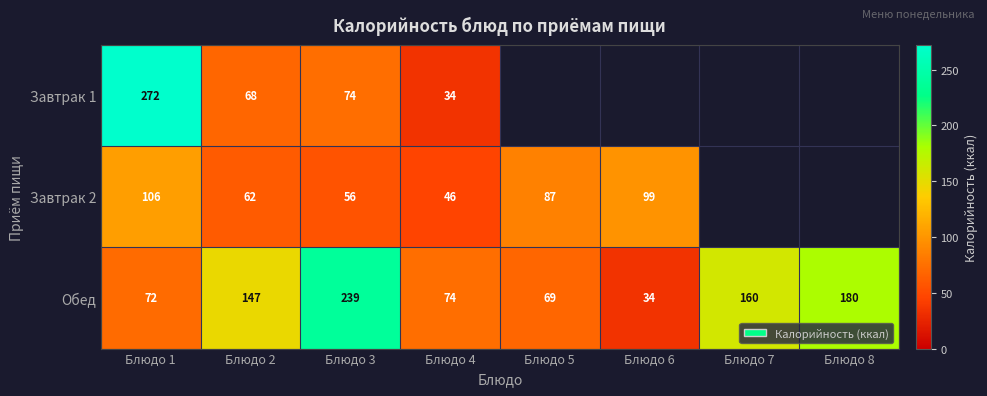

Between Блюдо 3 and Блюдо 4, which series saw the biggest shift?

Обед